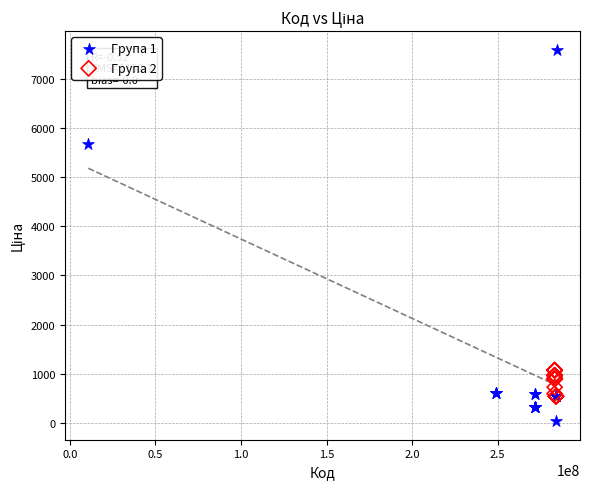

Which series reaches the maximum Y coordinate?

Група 1